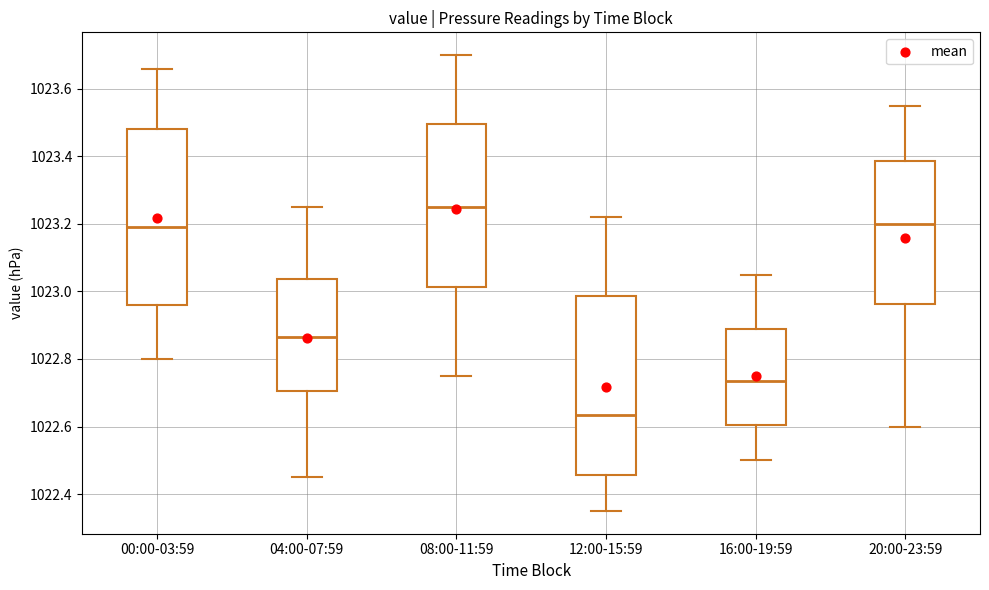

Reading left to right, read every box against the y-axis: the position of its median line, the range the box covers, and the ends of its whiskers. The values are not printed on the chart, so give them approximately, as read against the axis.

00:00-03:59: median 1023.20, box 1022.96 to 1023.48, whiskers 1022.80 to 1023.66
04:00-07:59: median 1022.86, box 1022.70 to 1023.04, whiskers 1022.46 to 1023.26
08:00-11:59: median 1023.26, box 1023.02 to 1023.50, whiskers 1022.76 to 1023.70
12:00-15:59: median 1022.64, box 1022.46 to 1022.98, whiskers 1022.36 to 1023.22
16:00-19:59: median 1022.74, box 1022.60 to 1022.88, whiskers 1022.50 to 1023.06
20:00-23:59: median 1023.20, box 1022.96 to 1023.38, whiskers 1022.60 to 1023.56